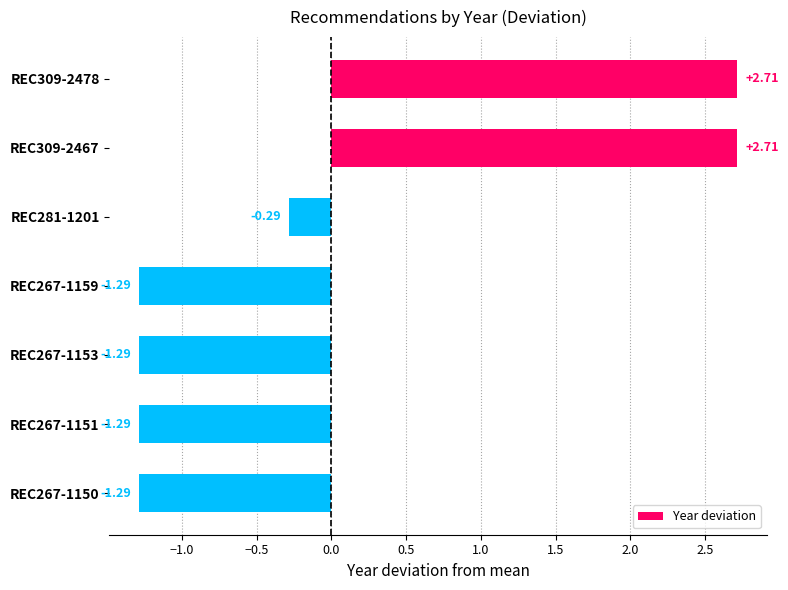

Between REC309-2467 and REC267-1150, which is larger?

REC309-2467